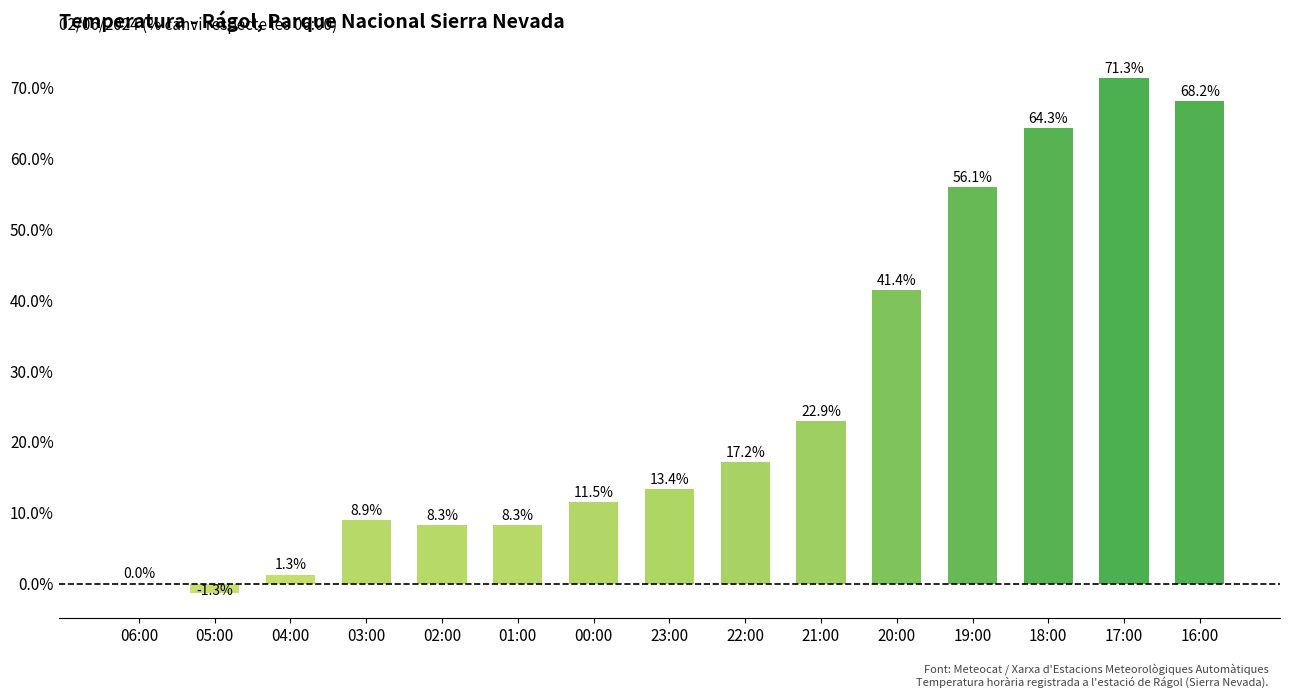

Which label corresponds to the largest value in the chart?

17:00